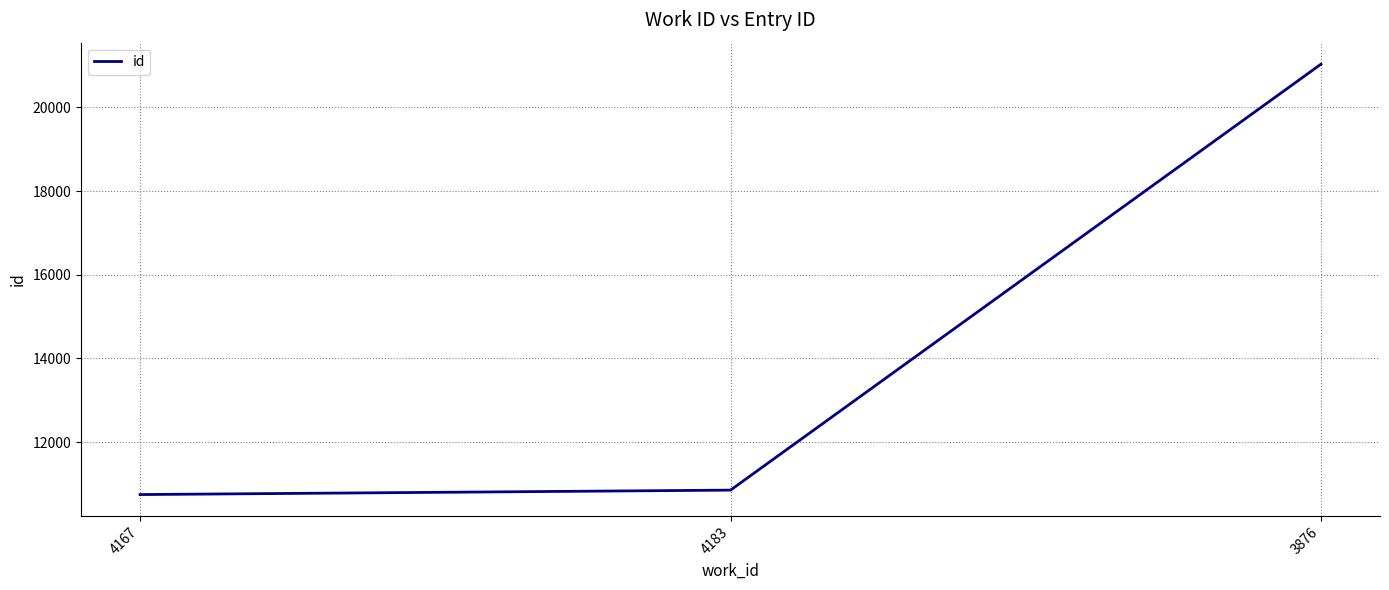

What is the sum of the values at 4183 and 3876?

31885